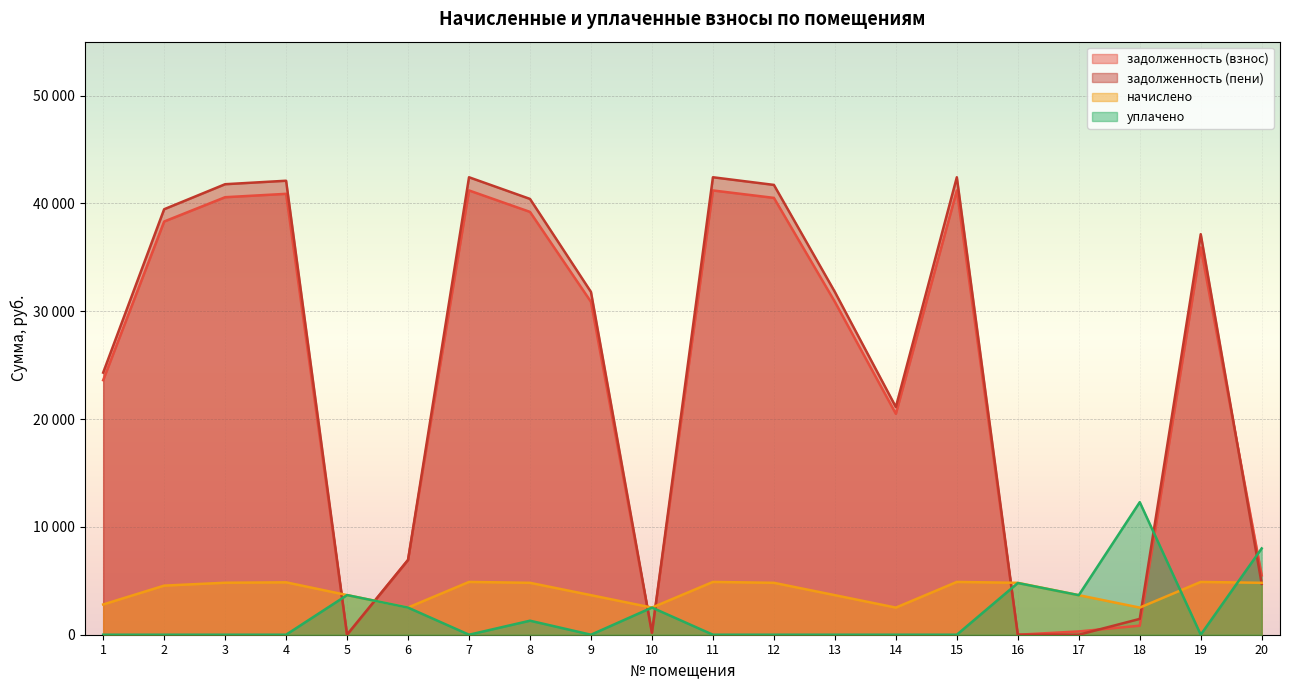

What is the difference between the second highest and minimum values in the задолженность (пени) series?

42425.2